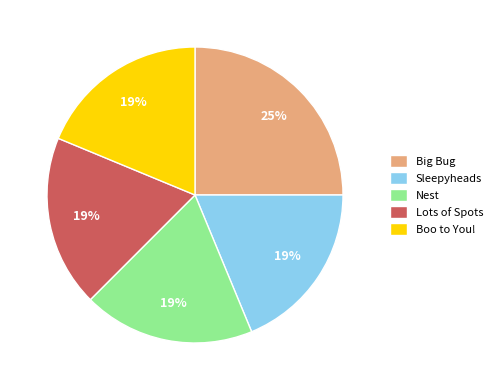

Is it true that Boo to You! is 34% of the pie?

False